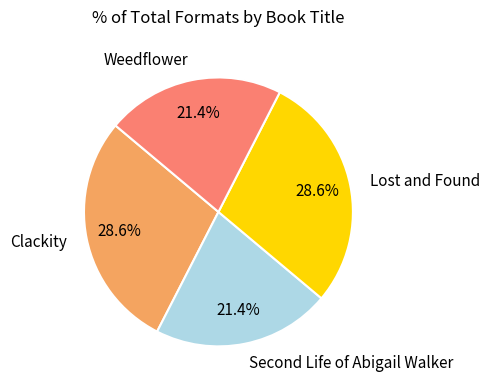

What is the ratio of the value at Clackity to the value at Weedflower?

1.3